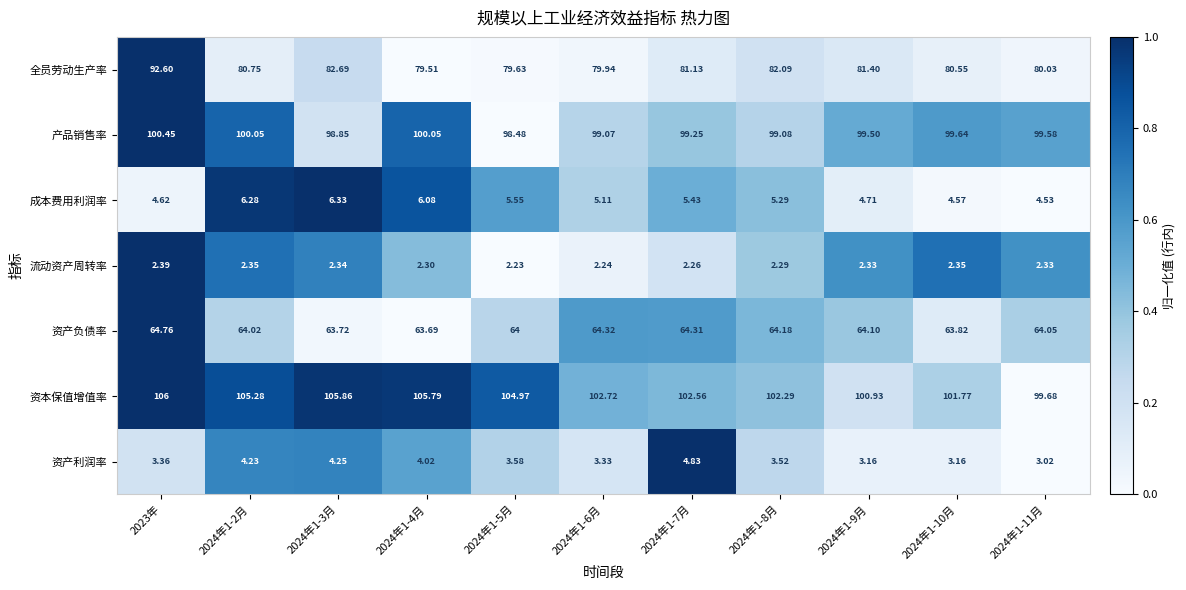

At 2024年1-8月, list the series in order from largest to smallest.

资本保值增值率, 产品销售率, 全员劳动生产率, 资产负债率, 成本费用利润率, 资产利润率, 流动资产周转率